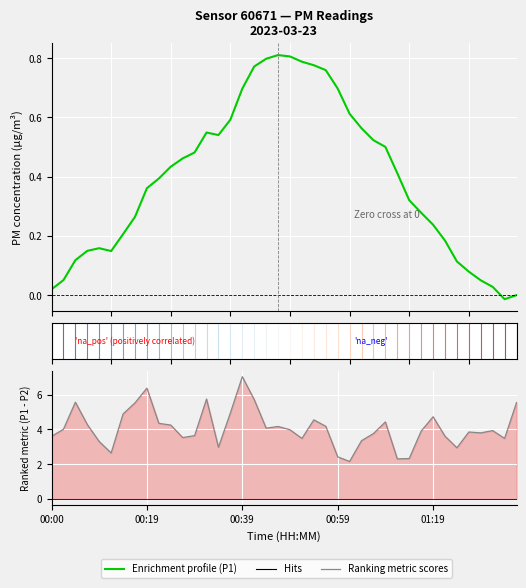

Reading left to right, extract all data points from this chart.

Enrichment profile: 0.0	0.1	0.1	0.1	0.2	0.1	0.2	0.3	0.4	0.4	0.4	0.5	0.5	0.5	0.5	0.6	0.7	0.8	0.8	0.8	0.8	0.8	0.8	0.8	0.7	0.6	0.6	0.5	0.5	0.4	0.3	0.3	0.2	0.2	0.1	0.1	0.1	0.0	-0.0	-0.0
Ranking metric scores: 3.6	4.0	5.6	4.3	3.3	2.6	4.9	5.5	6.4	4.4	4.2	3.5	3.6	5.8	3.0	4.9	7.0	5.7	4.1	4.2	4.0	3.5	4.5	4.2	2.4	2.1	3.4	3.8	4.4	2.3	2.3	3.9	4.7	3.6	2.9	3.9	3.8	3.9	3.5	5.5